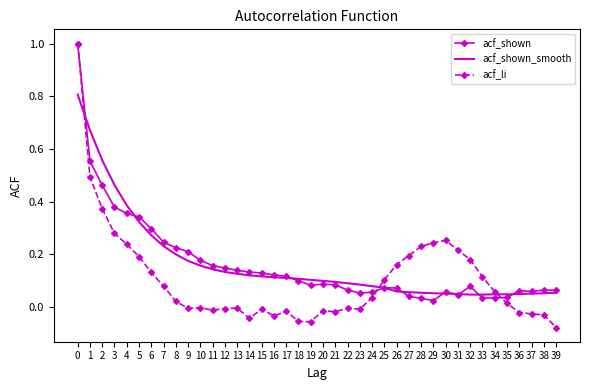

Which series has the largest range (max minus min)?

acf_li